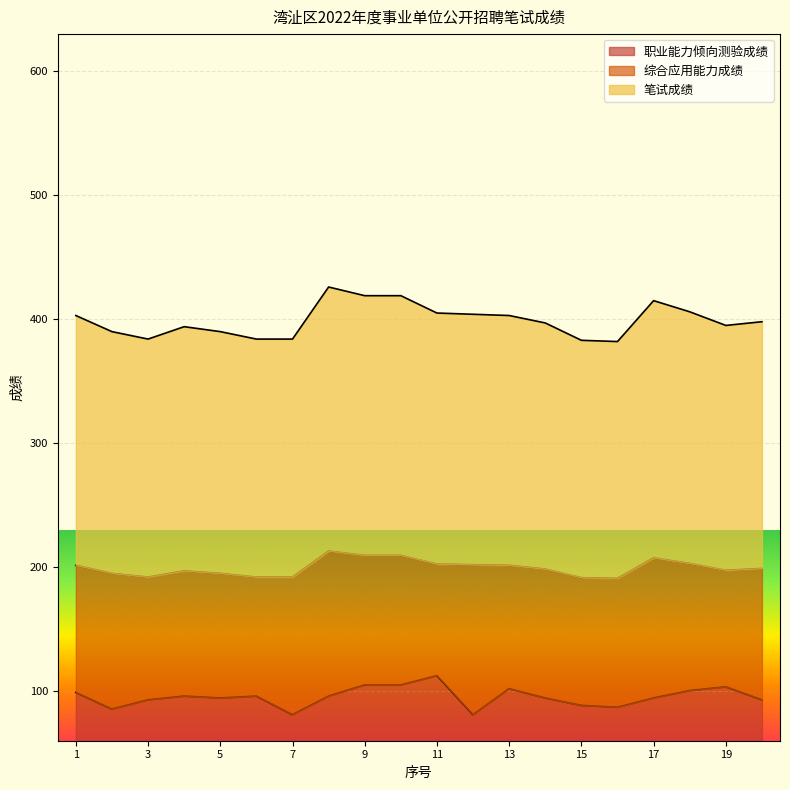

What is the highest value of the 笔试成绩 series?

213.0